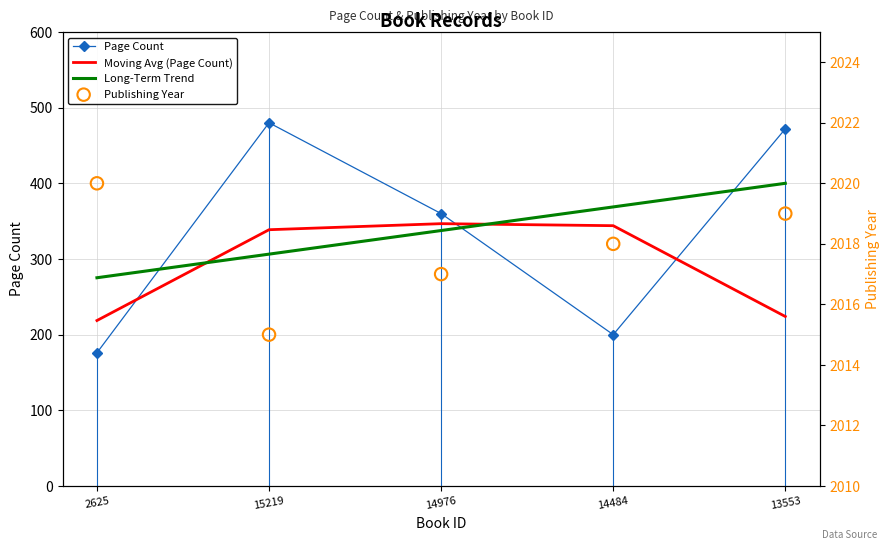

What is the total value across all series at 15219?

3140.1